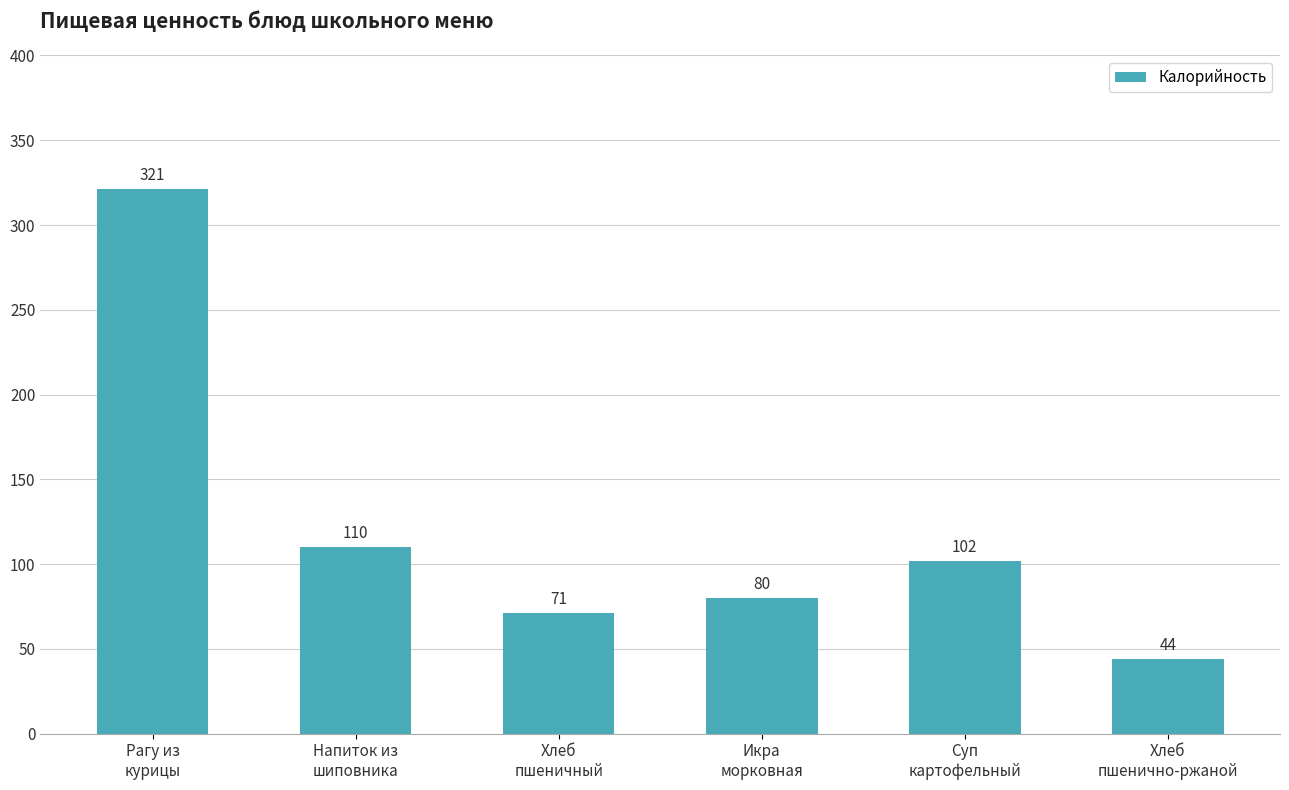

What is the greatest value displayed?

321